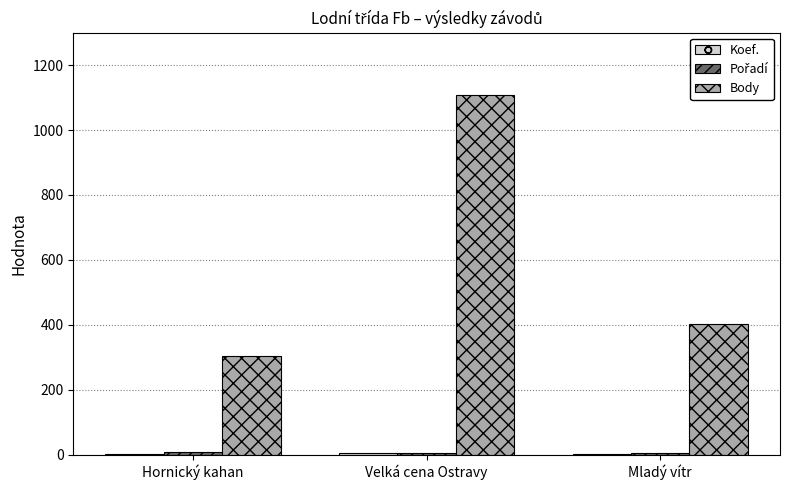

At which label is Body closest to 705?

Mladý vítr